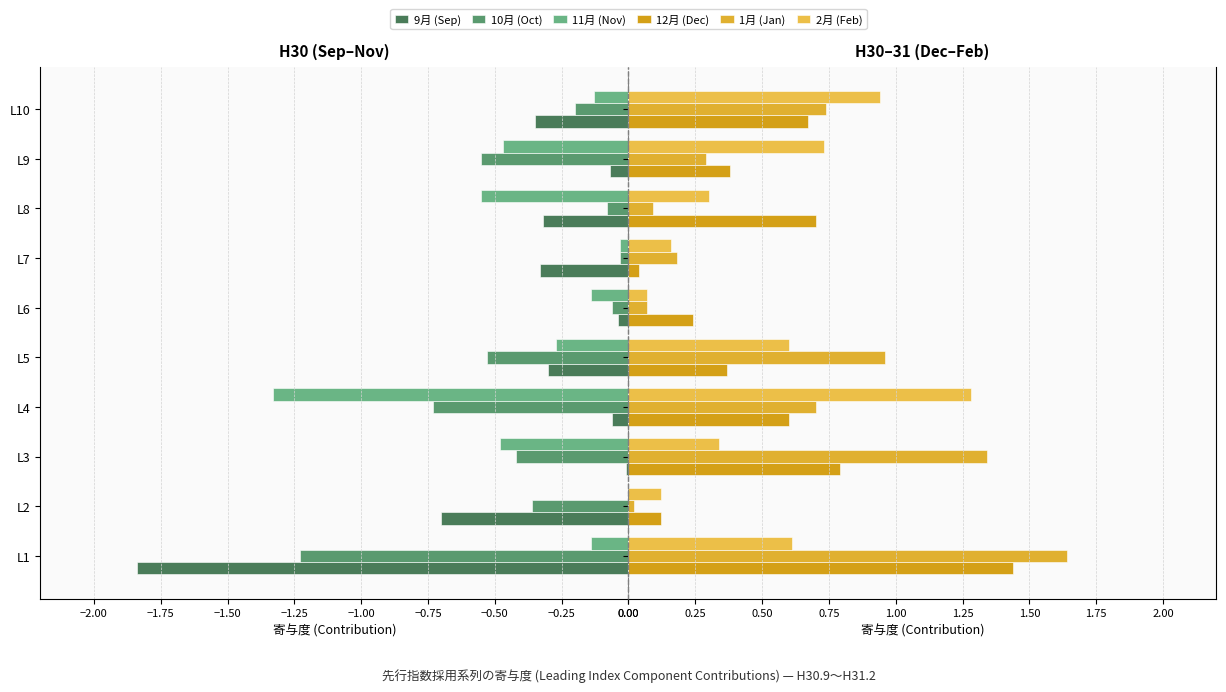

Which series has the largest range (max minus min)?

9月 (Sep)